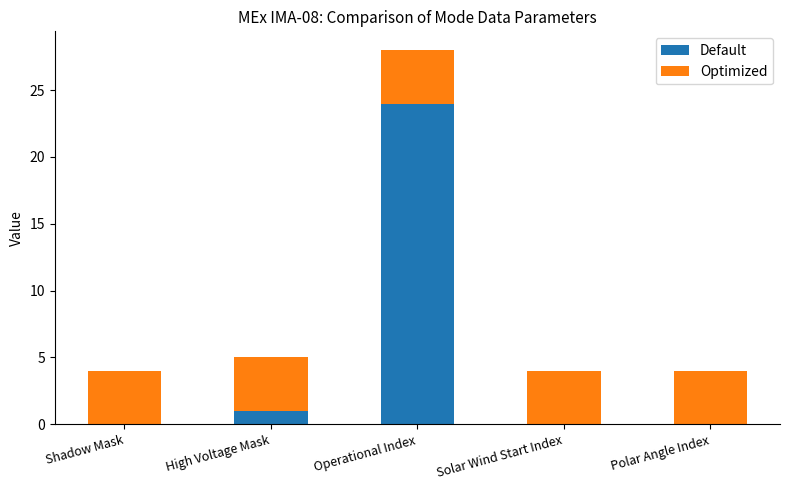

Reading left to right, transcribe the values for Default.

Shadow Mask=0	High Voltage Mask=1	Operational Index=24	Solar Wind Start Index=0	Polar Angle Index=0